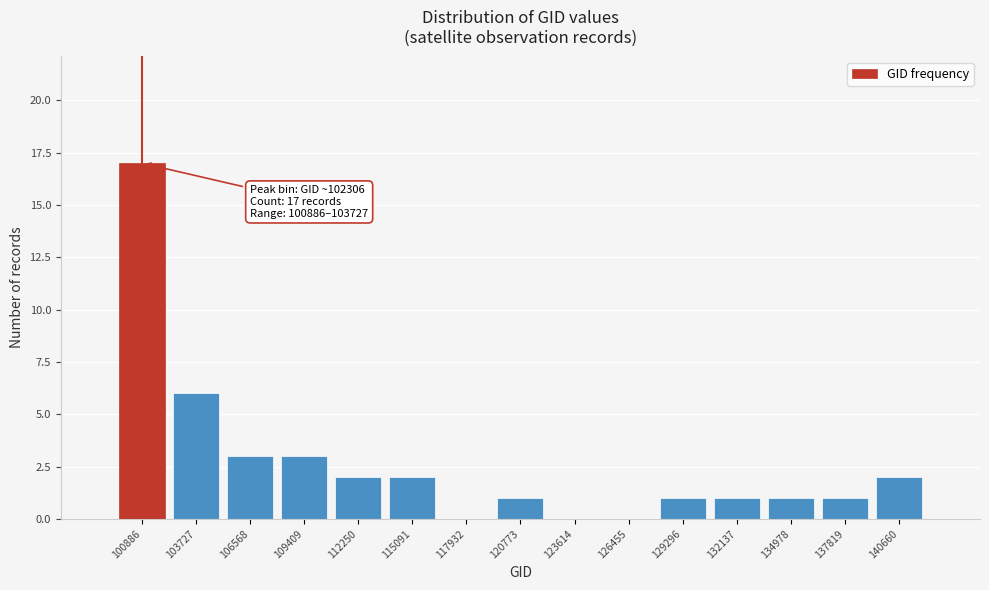

Reading left to right, what are all the values shown in this chart?

100886=17	103727=6	106568=3	109409=3	112250=2	115091=2	117932=0	120773=1	123614=0	126455=0	129296=1	132137=1	134978=1	137819=1	140660=2